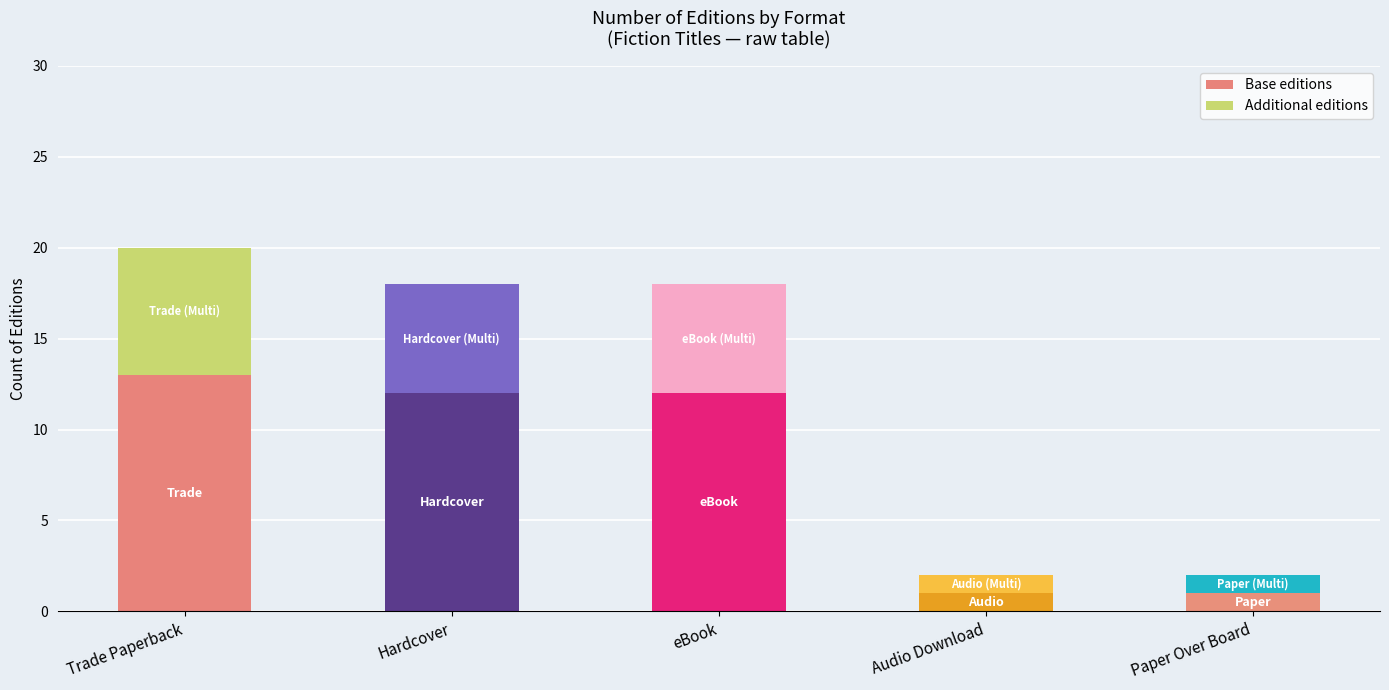

At which category is the sum across all series the highest?

Trade Paperback